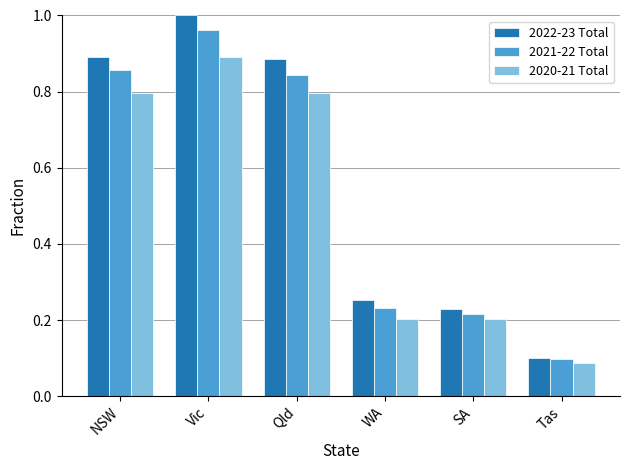

Which category has the highest value in the 2021-22 Total series?

Vic